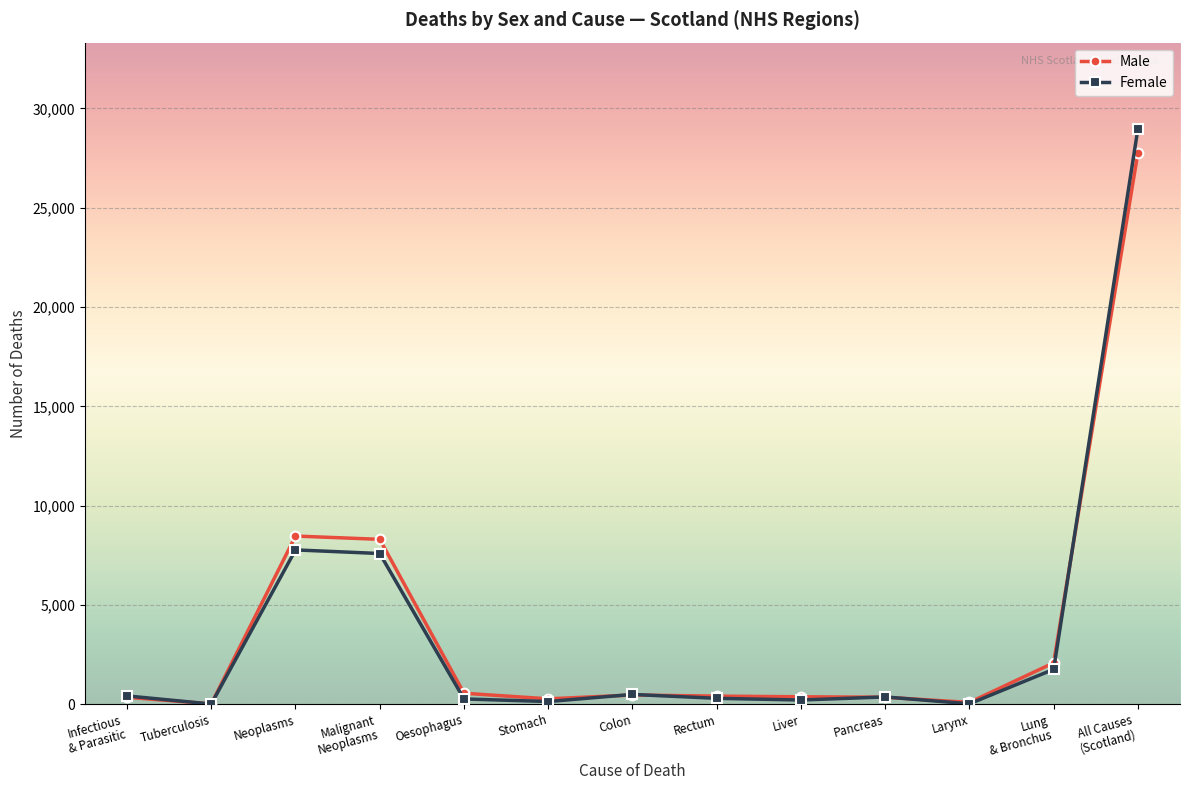

What is the maximum value for Female?

28967